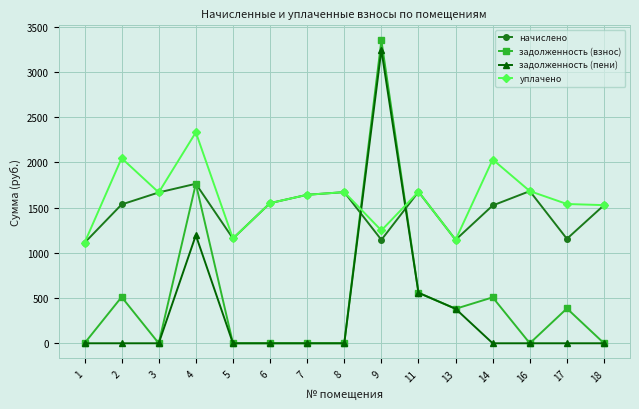

How many values in the начислено series are below 1533?

7